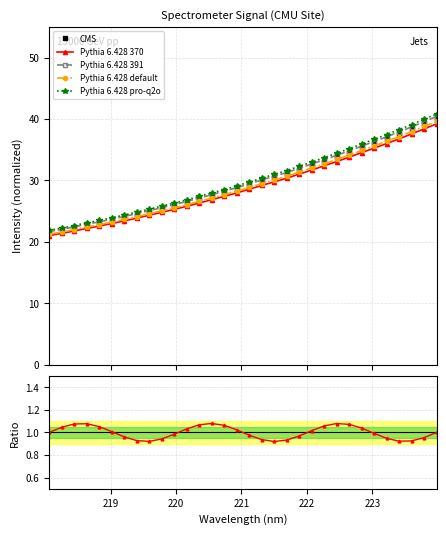

How many values in the Pythia 6.428 370 series are below 28?

16